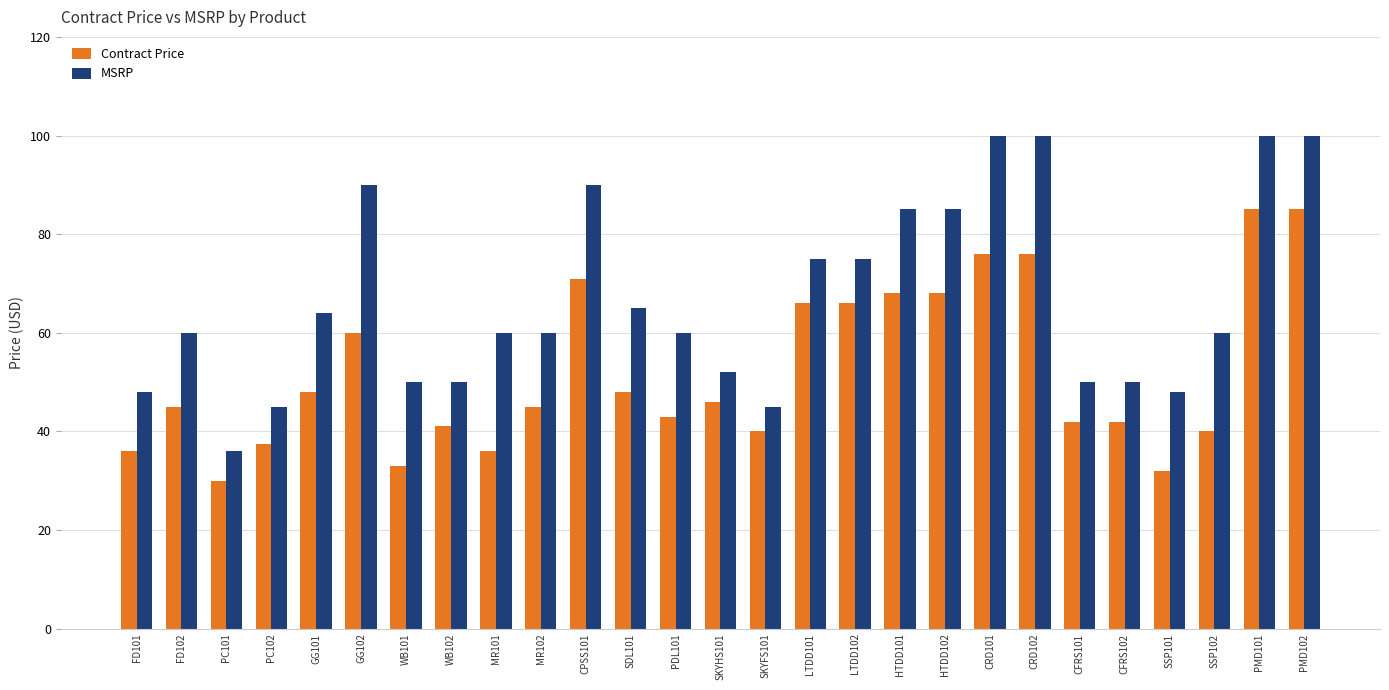

At SDL101, list the series in order from largest to smallest.

MSRP, Contract Price